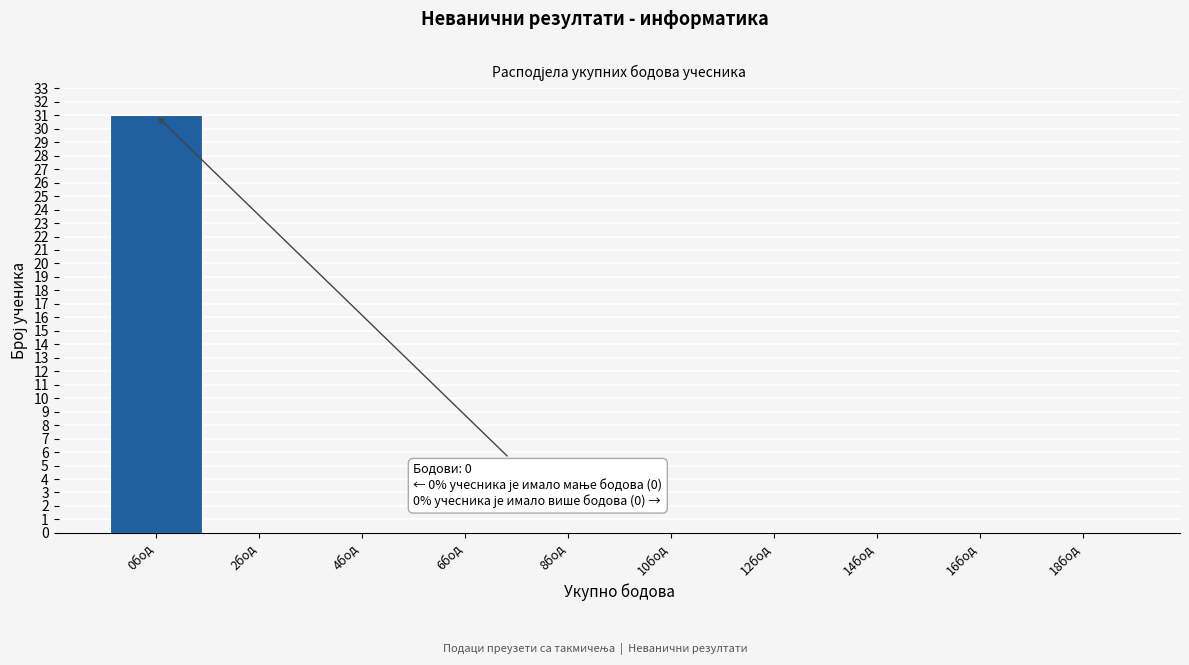

Reading right to left, list all the values displayed in this chart.

18бод=0	16бод=0	14бод=0	12бод=0	10бод=0	8бод=0	6бод=0	4бод=0	2бод=0	0бод=31